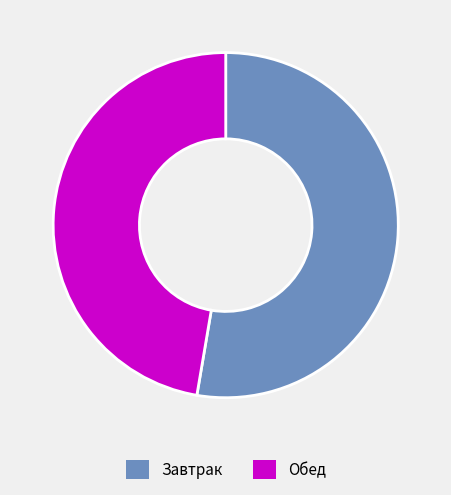

Which has a higher value, Завтрак or Обед?

Завтрак